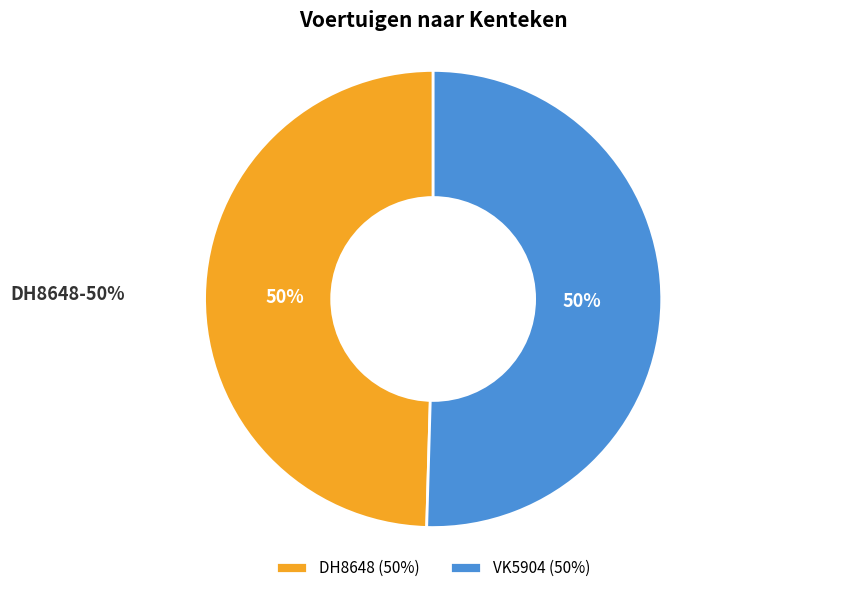

What percentage is the VK5904 slice, to the nearest percent?

50%